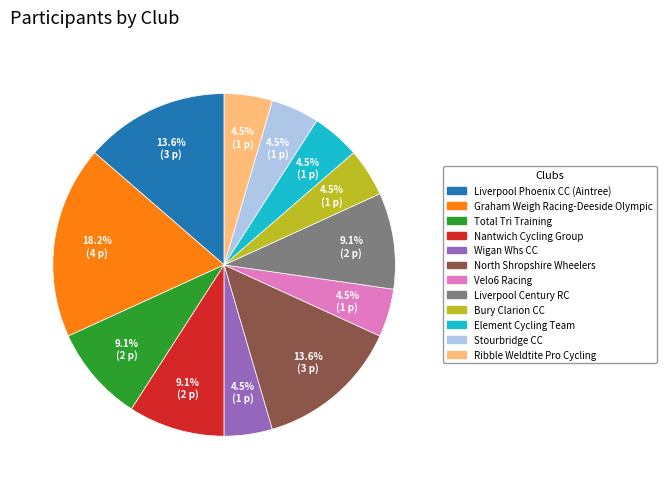

Is the sum of Graham Weigh Racing-Deeside Olympic and Element Cycling Team greater than half?

No